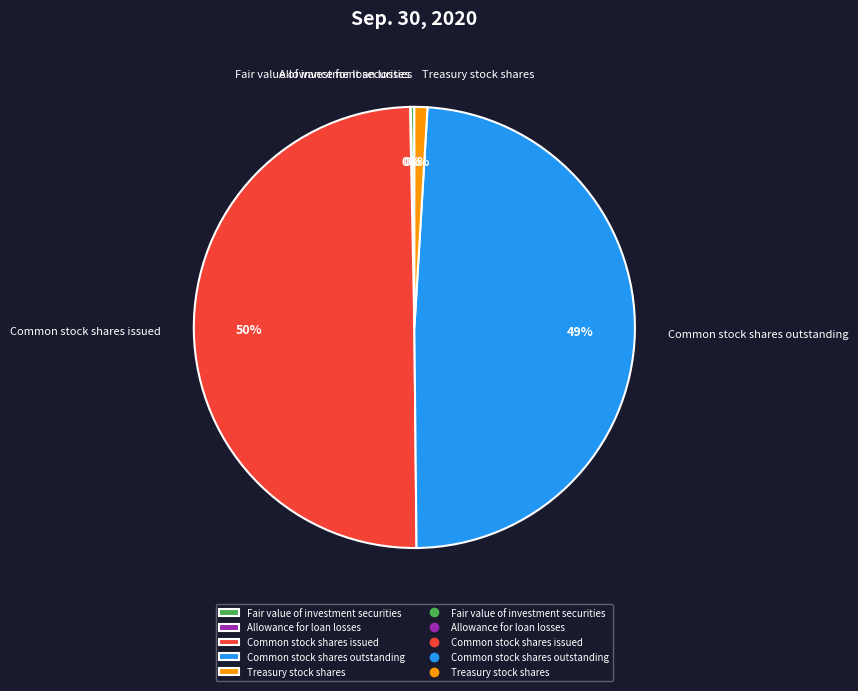

The Common stock shares outstanding slice represents 49% of the pie. True or false?

True